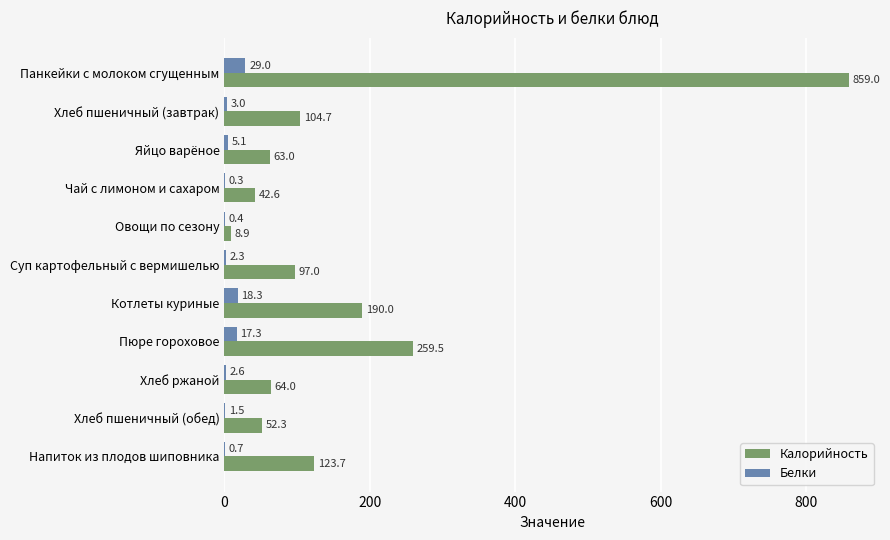

What is the average value of the Белки series?

7.3